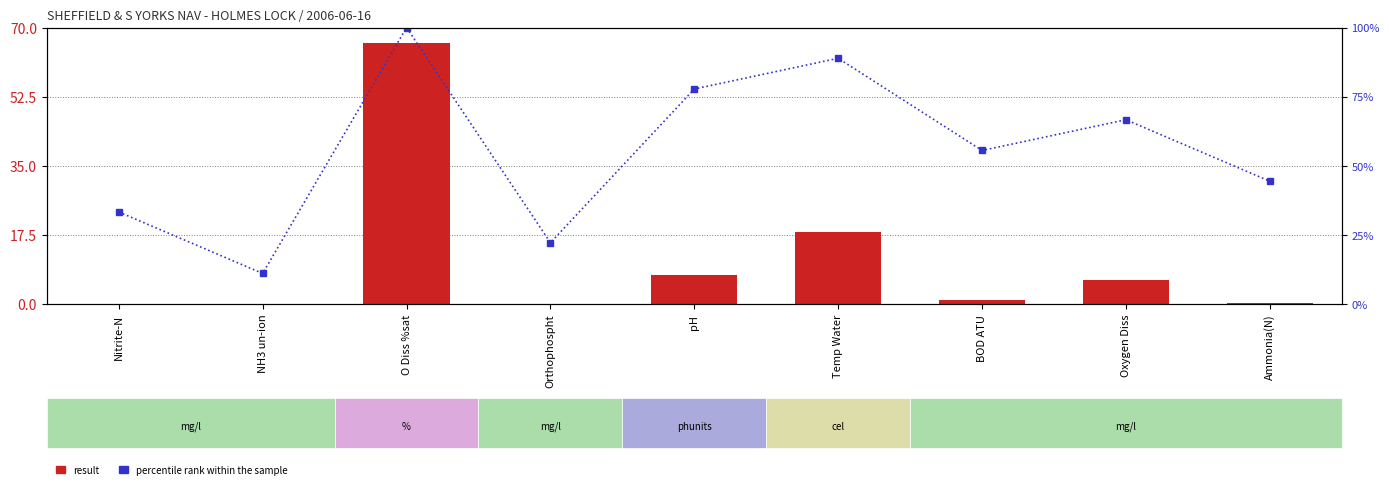

Between Orthophospht and Ammonia(N), which series saw the biggest shift?

percentile rank within the sample